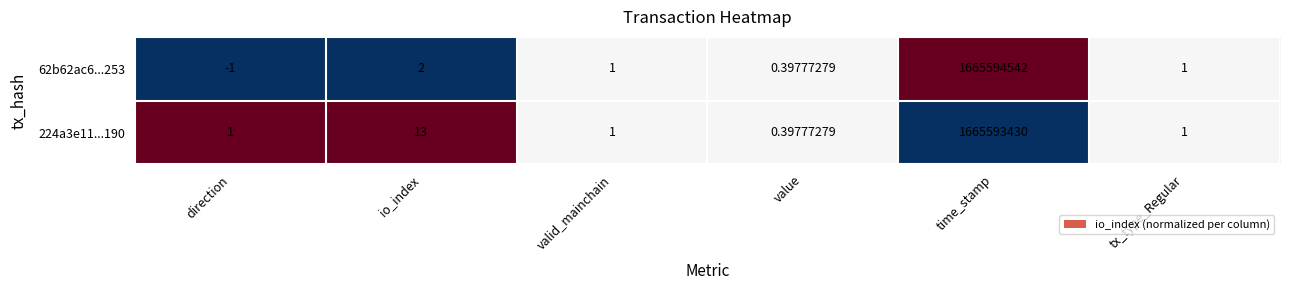

At which label does 62b62ac6...253 first exceed 1?

io_index